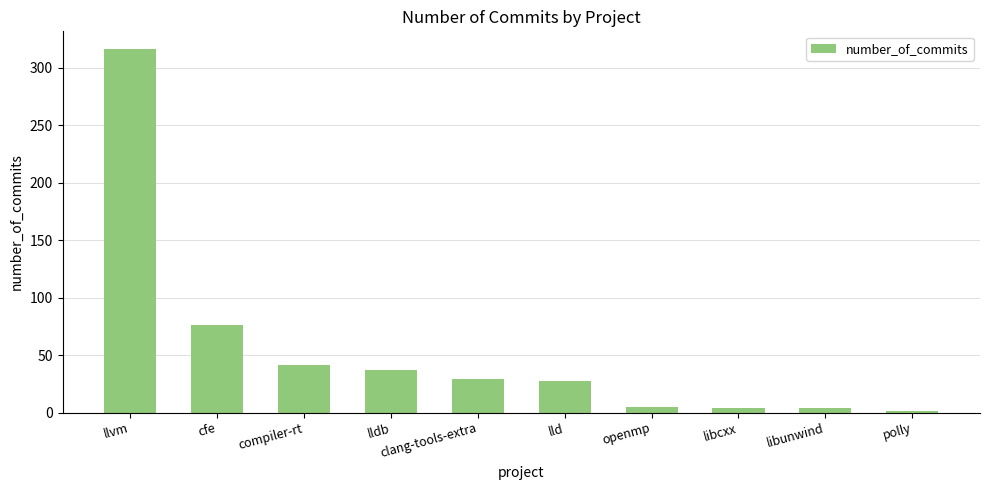

At which label does the data first exceed 29?

llvm